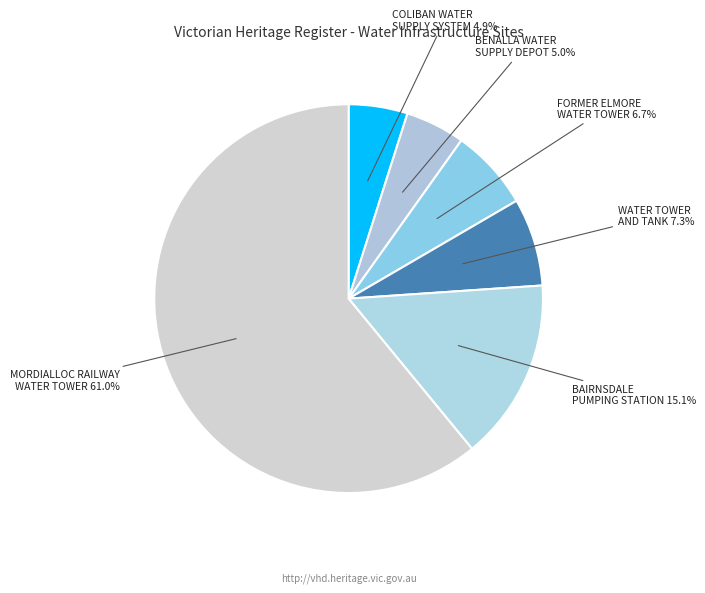

Do COLIBAN WATER SUPPLY SYSTEM and MORDIALLOC RAILWAY WATER TOWER together represent more than half of the pie?

Yes